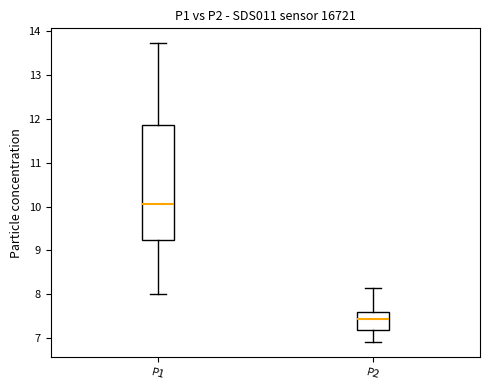

Which box is the tallest, from its lower edge to its upper edge?

P1